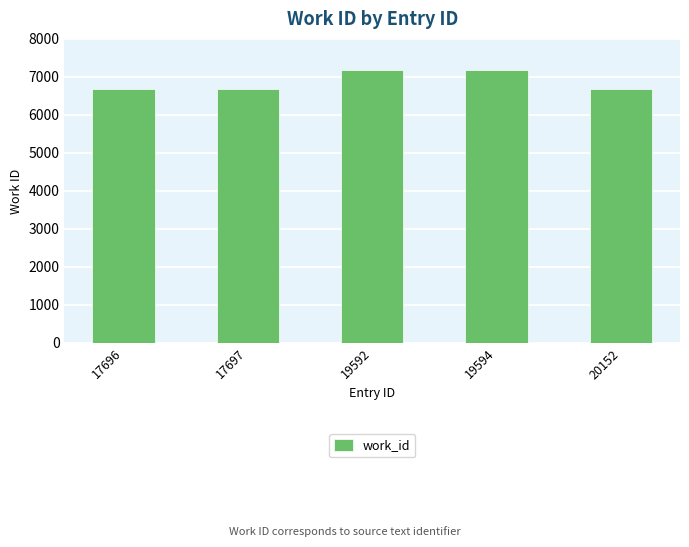

What is the difference between the maximum and minimum values?

517